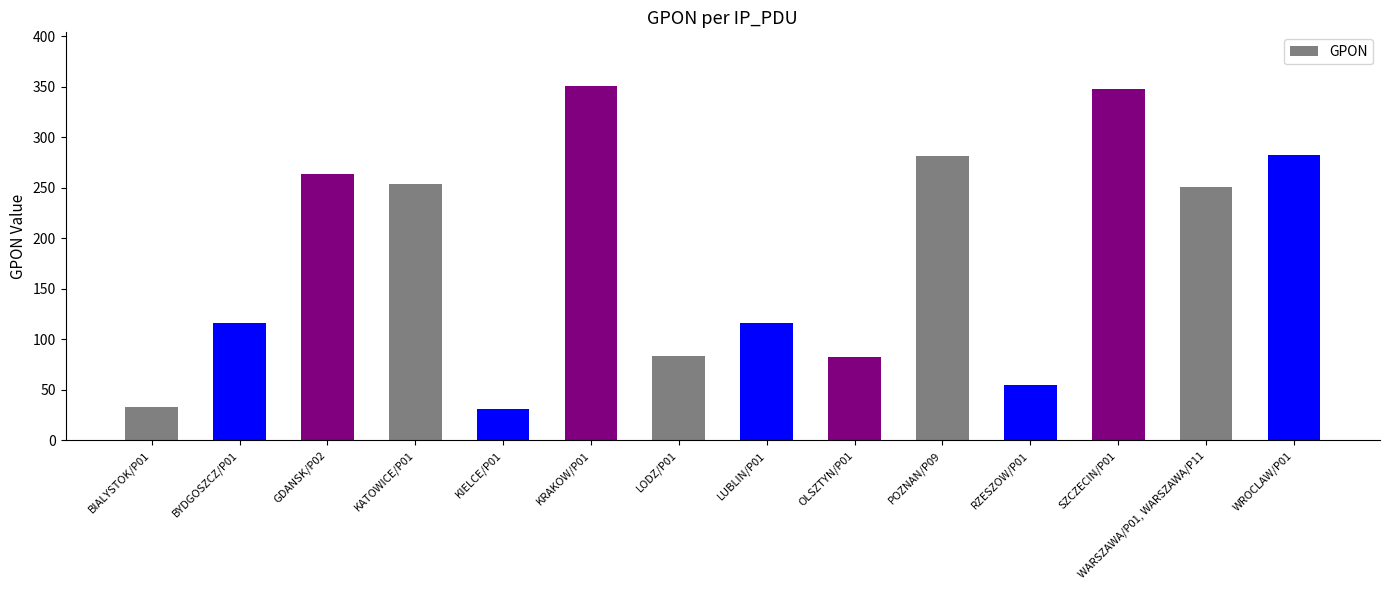

The chart shows a value of 53 at BYDGOSZCZ/P01. True or false?

False